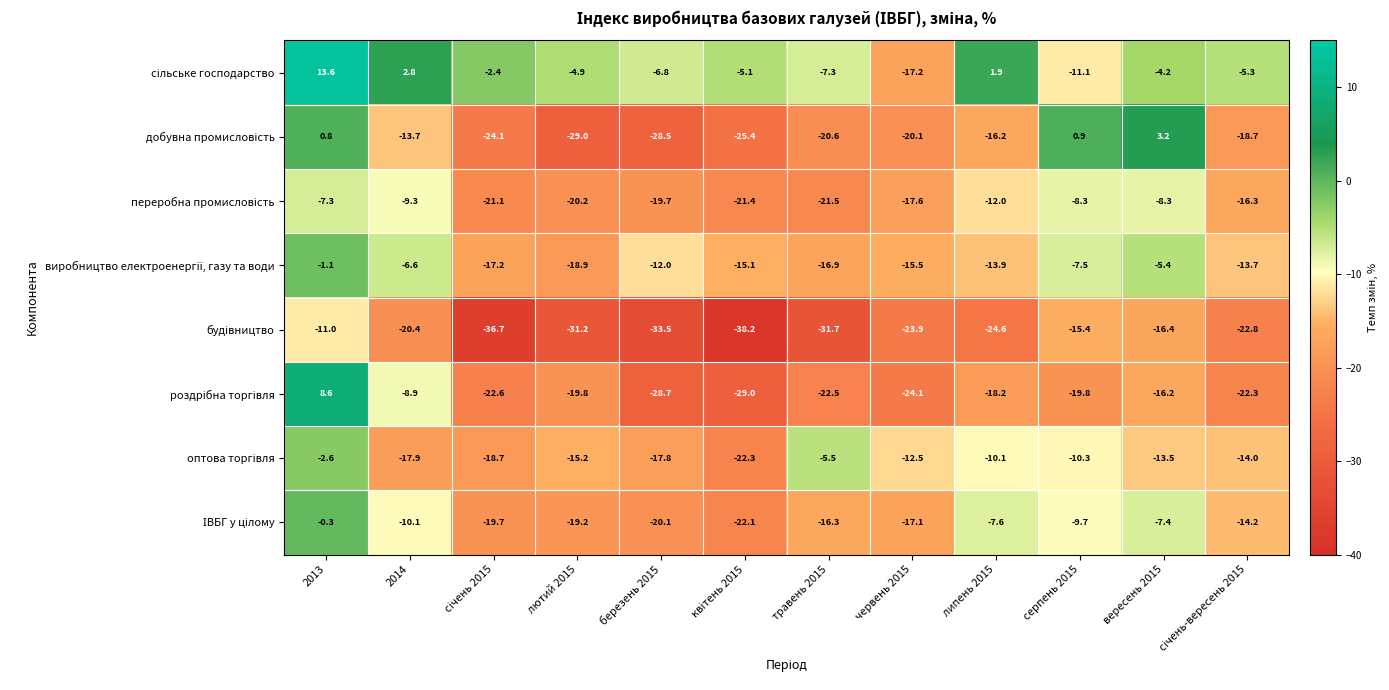

At which category does the chart reach its peak across all series?

2013